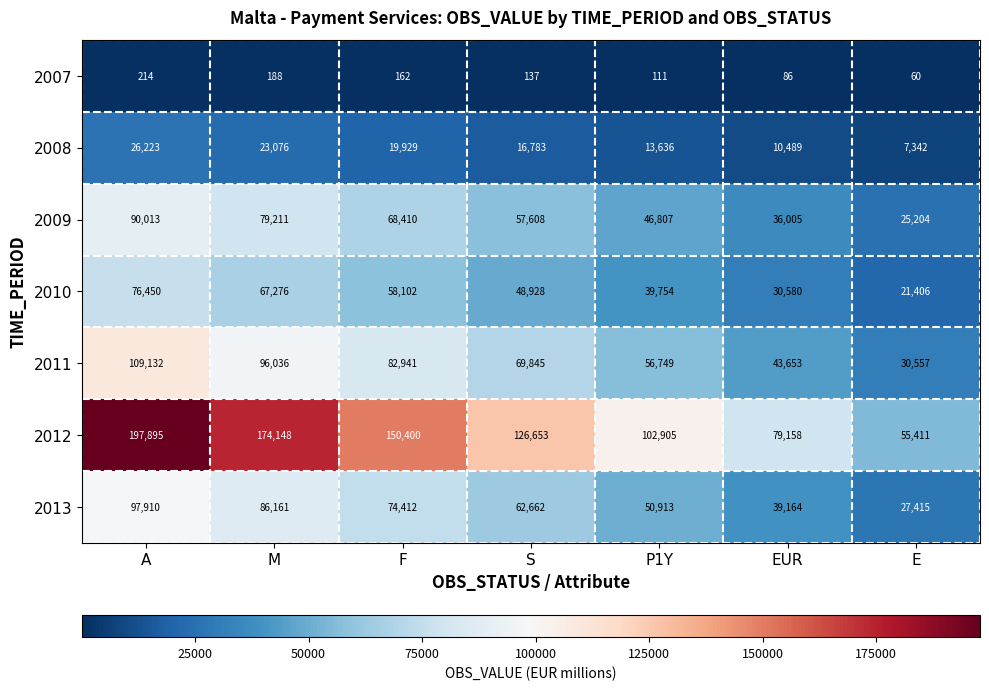

What is the sum of the 2007 values at A and F?

376